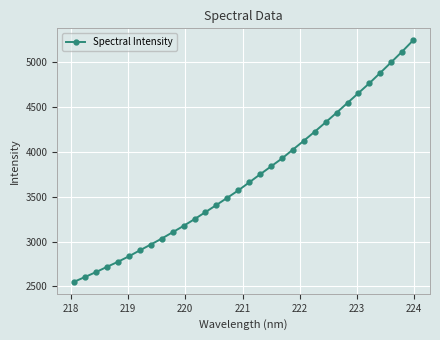

How many lines are shown in the chart?

1